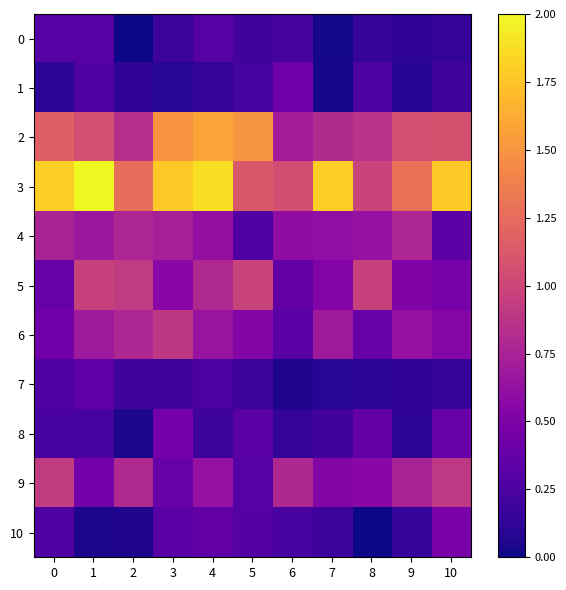

What is the spread (max minus min) of values at 4?

1.7